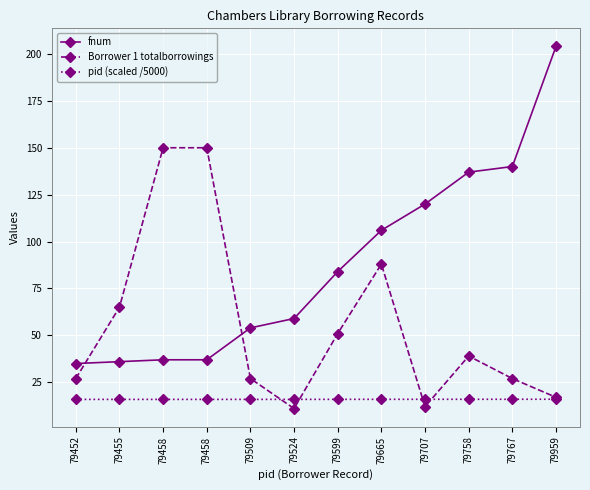

Which series has the largest total across all categories?

fnum